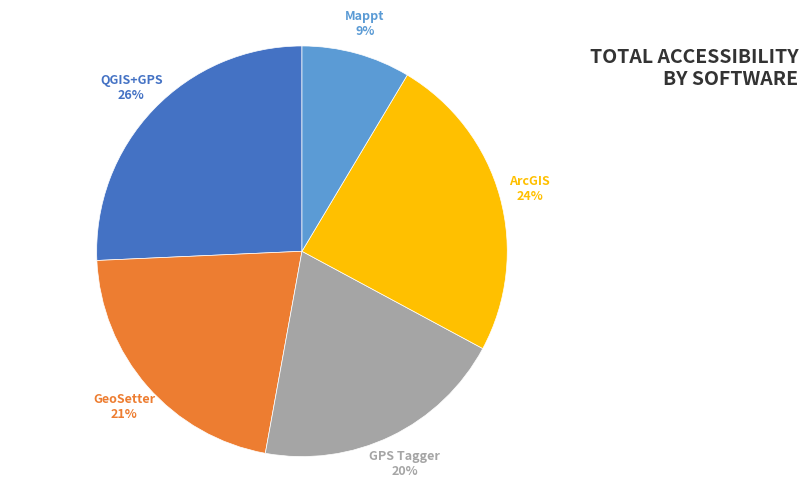

Is there any slice that represents more than half of the pie?

No